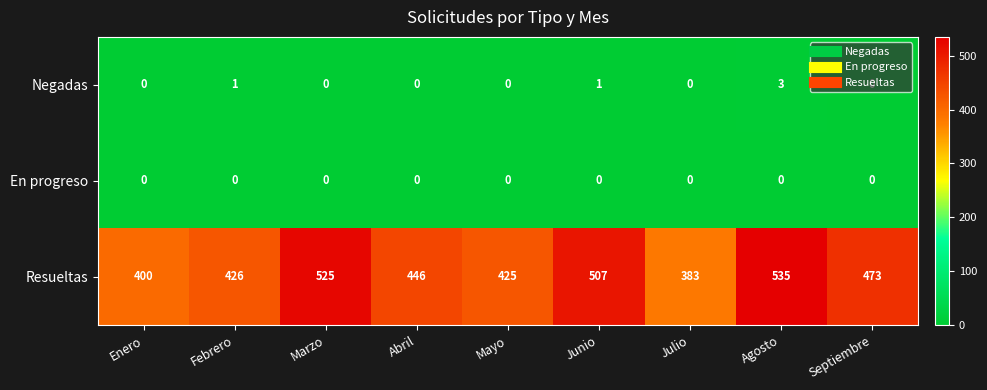

At which category is the sum across all series the highest?

Agosto